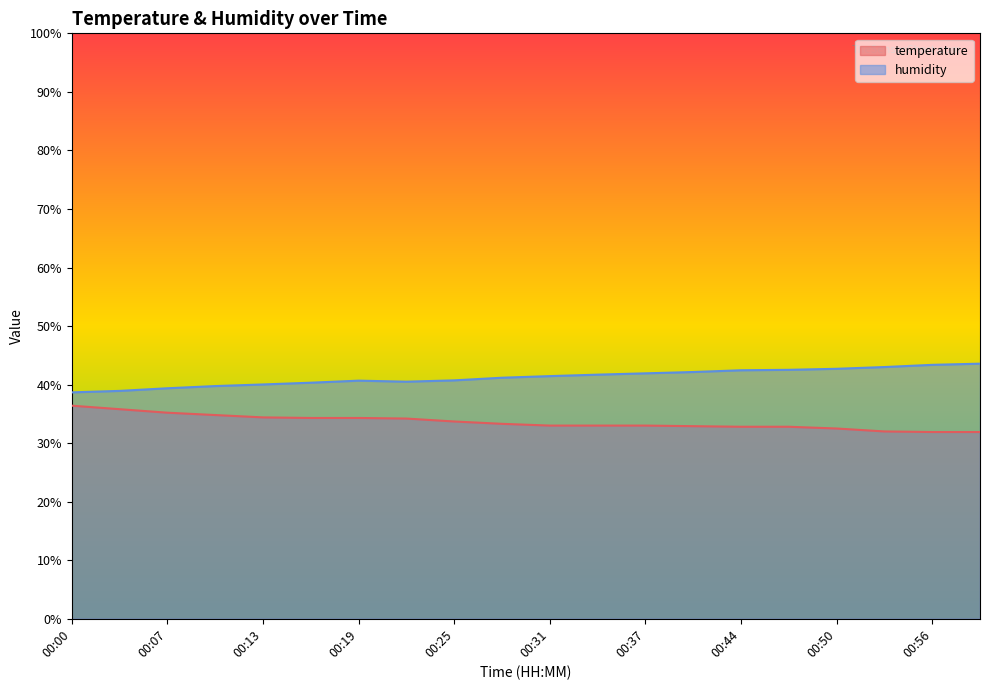

Reading left to right, list all the values displayed in this chart.

temperature: 36.4	35.8	35.2	34.8	34.4	34.3	34.3	34.2	33.7	33.3	33.0	33.0	33.0	32.9	32.8	32.8	32.5	32.0	31.9	31.9
humidity: 38.7	38.9	39.4	39.8	40.0	40.3	40.7	40.5	40.7	41.2	41.4	41.7	41.9	42.1	42.4	42.5	42.7	43.0	43.4	43.6